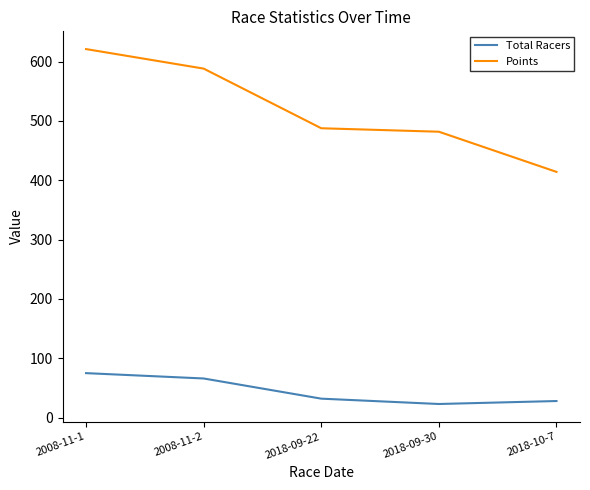

True or false: Points and Total Racers cross at least once.

False